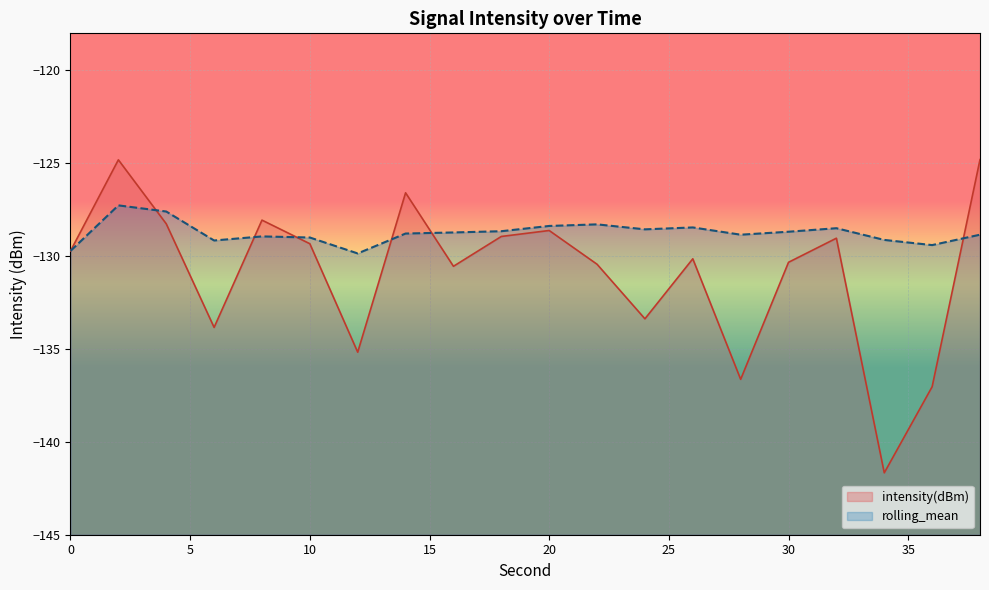

Which series has the largest total across all categories?

rolling_mean